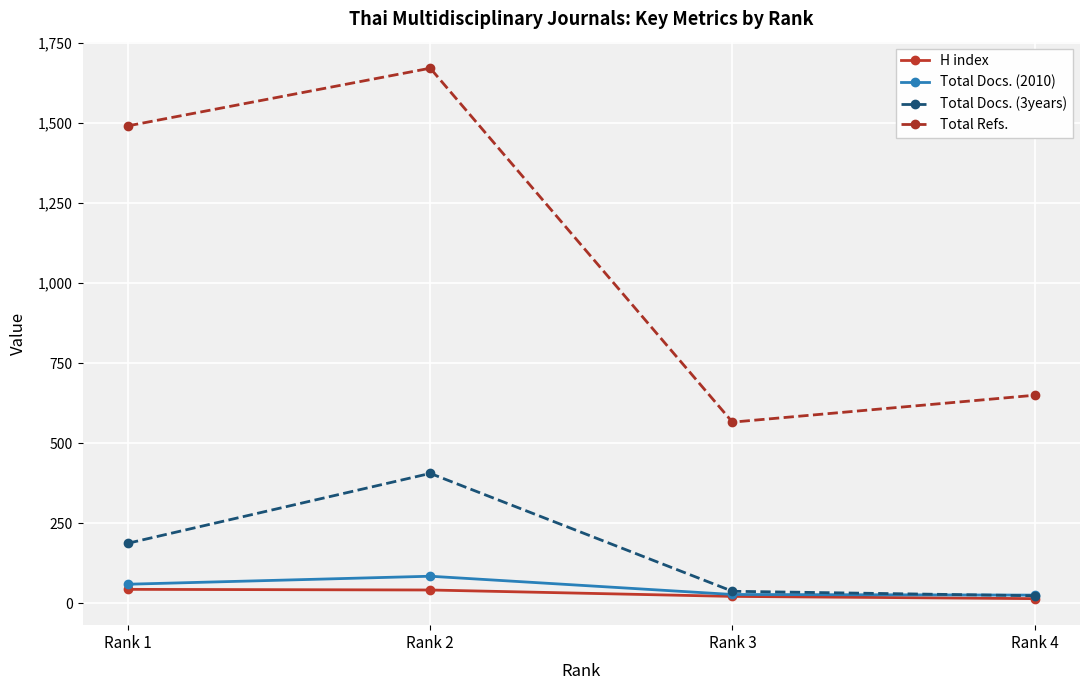

The value of Total Refs. at Rank 3 is 566. True or false?

True